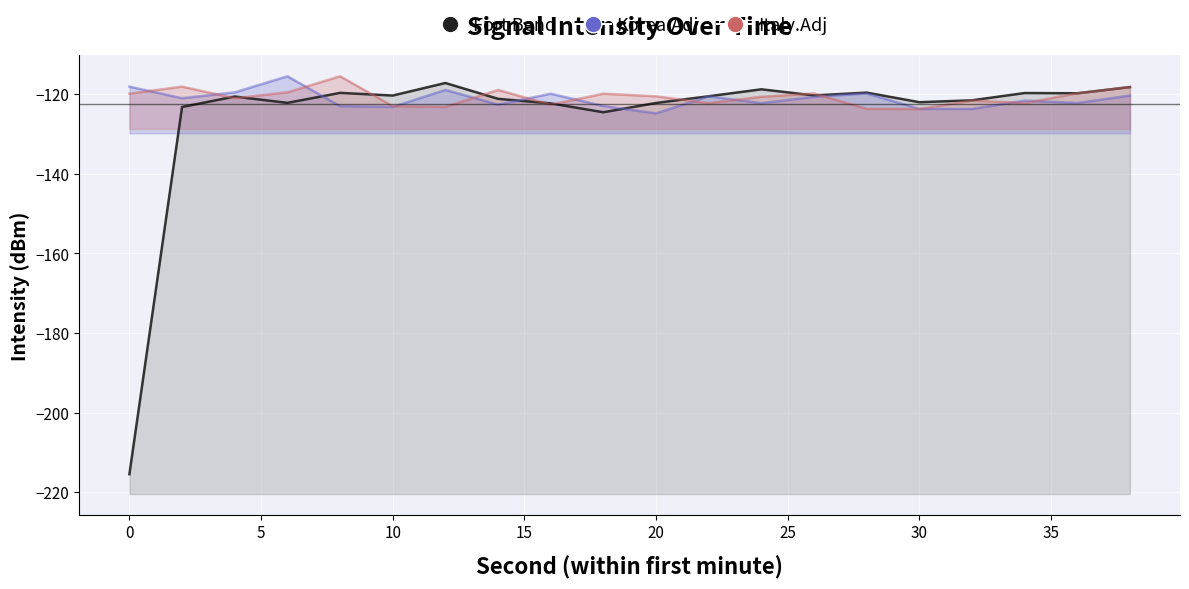

True or false: Fort Bend and Korea.Adj cross at least once.

True